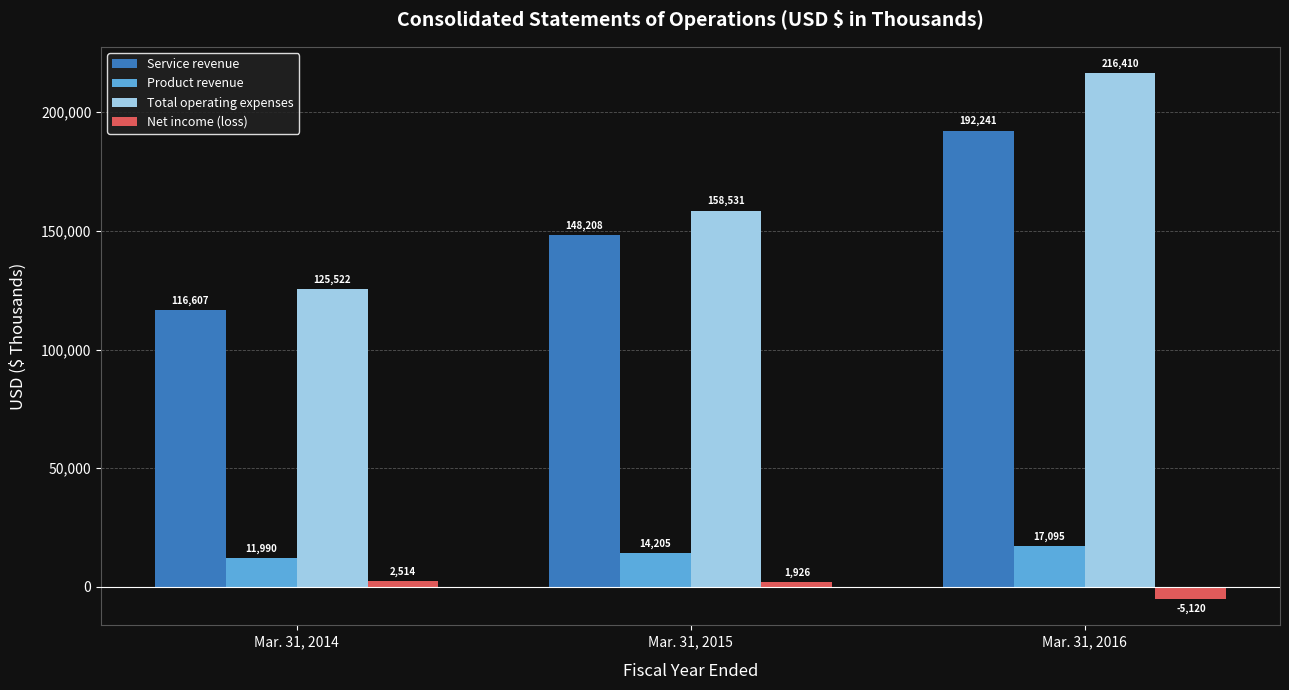

How many bars are there in total?

12